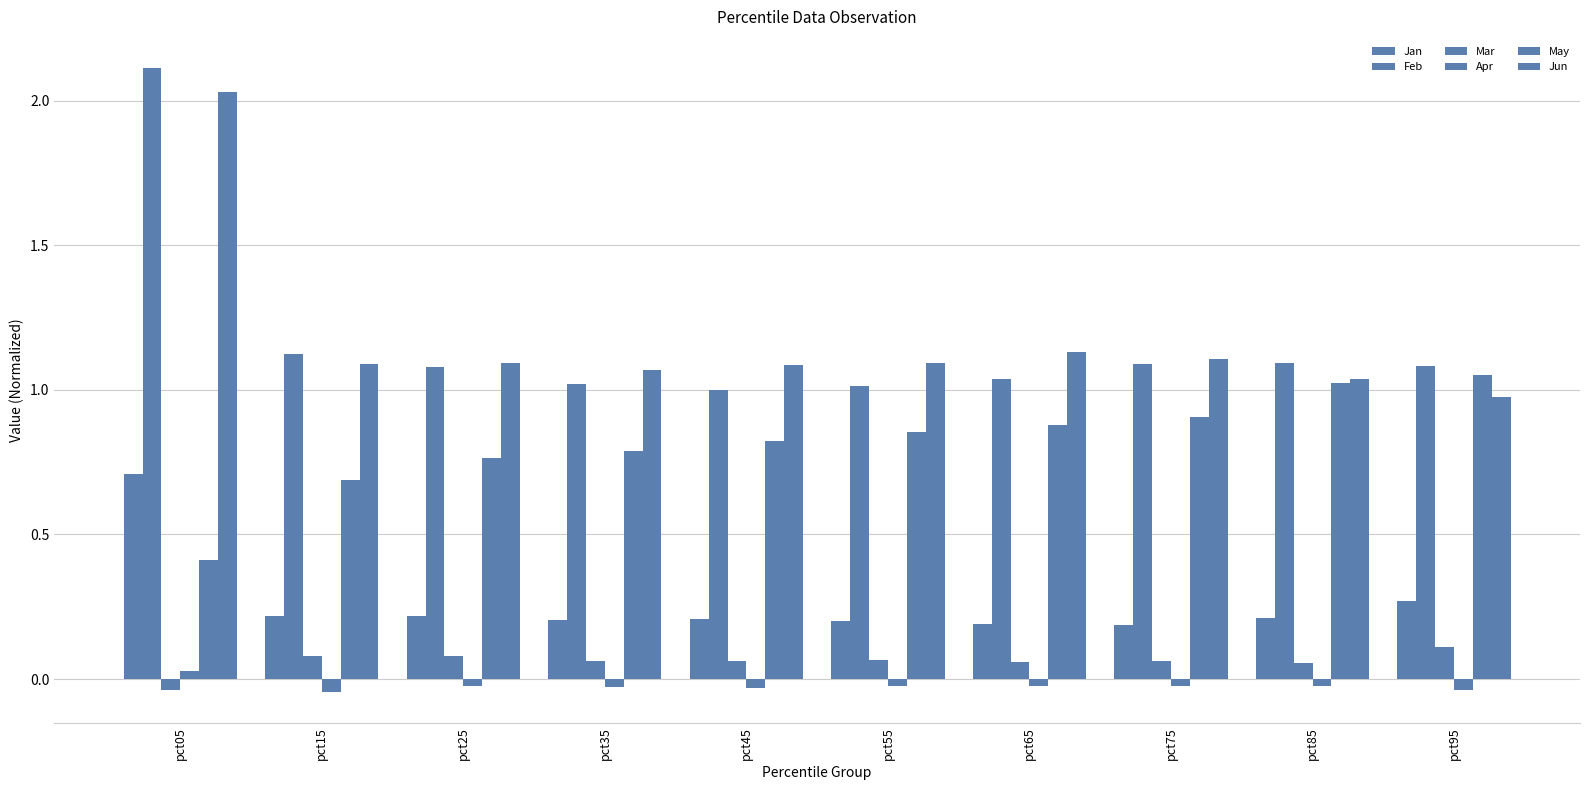

At which label does Jun reach its minimum?

pct95